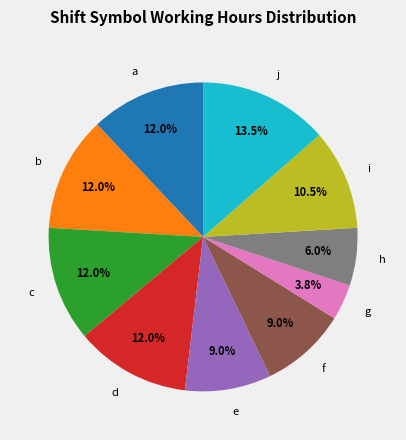

What is the largest slice in the pie chart?

j